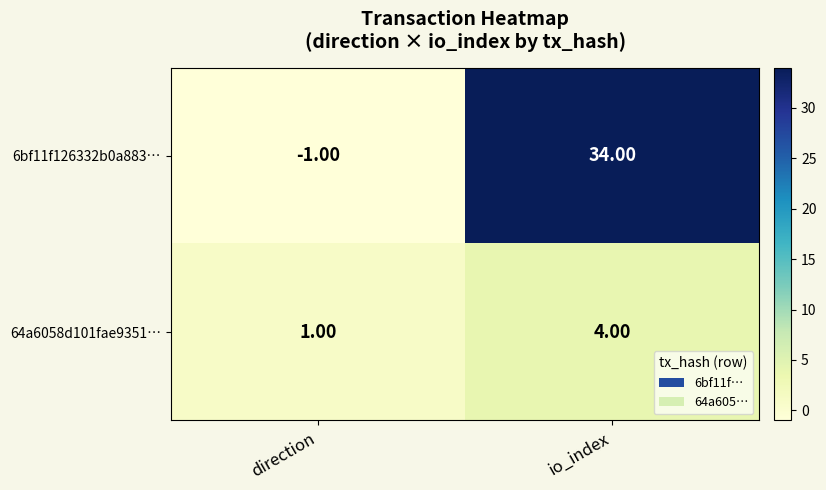

How many categories are shown in the chart?

2